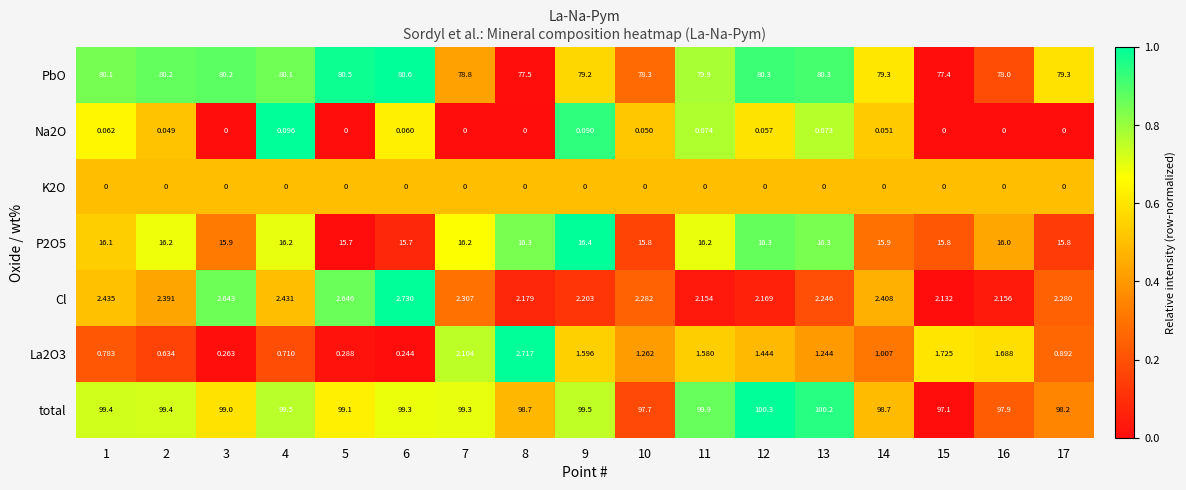

How many positive values does the Na2O series have?

10